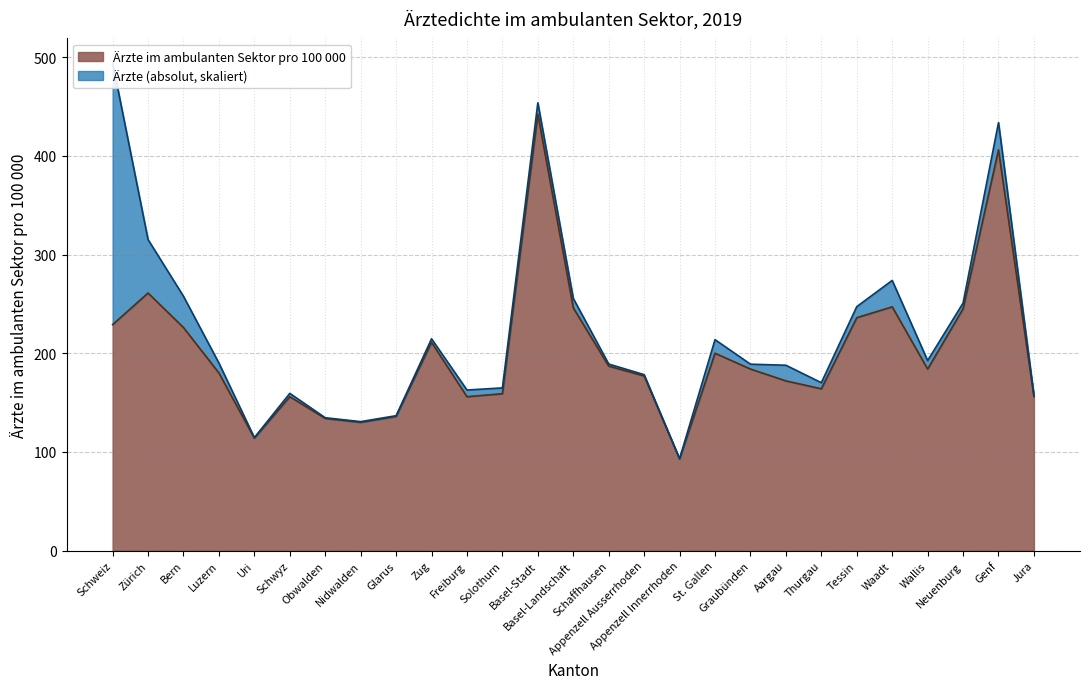

What is the label of the 26th point from the left?

Genf